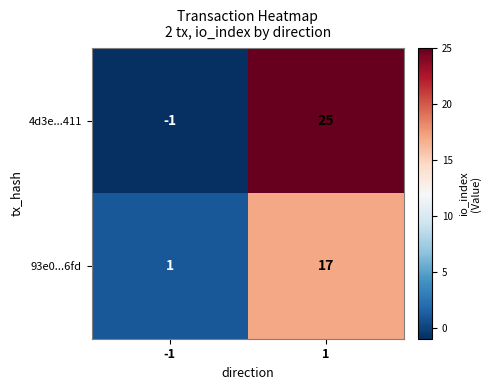

How many values in the 93e0...6fd series are below 17?

1